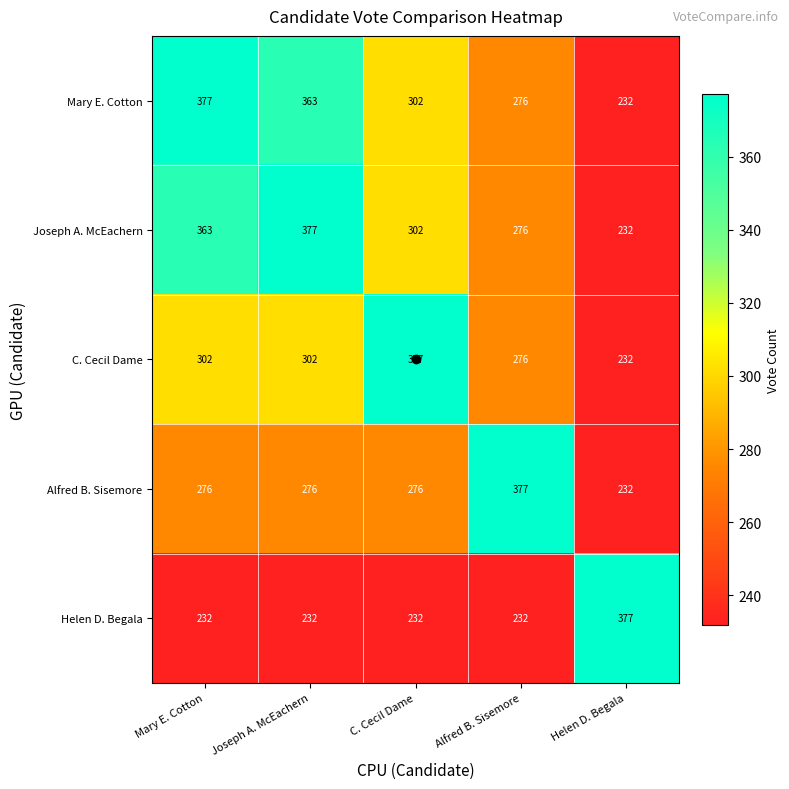

What is the minimum value shown in the chart?

232